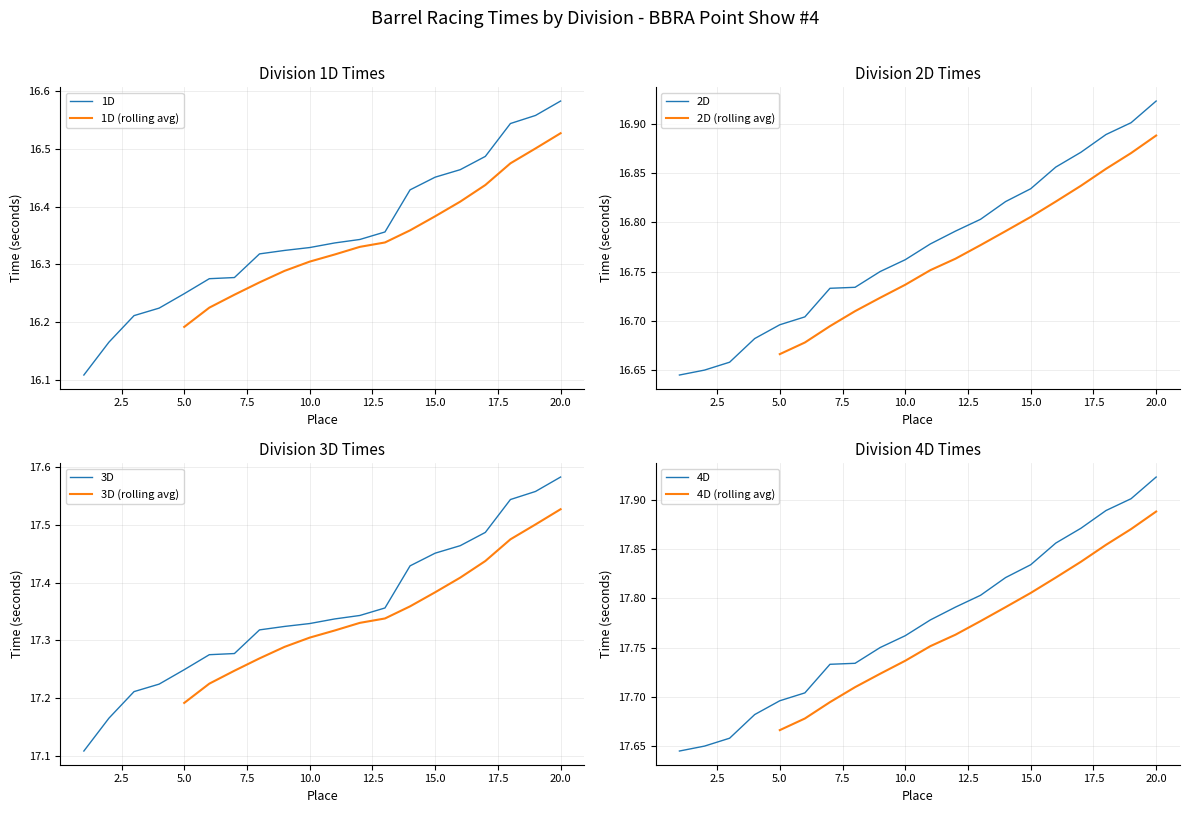

At how many categories does at least one series exceed 16?

20